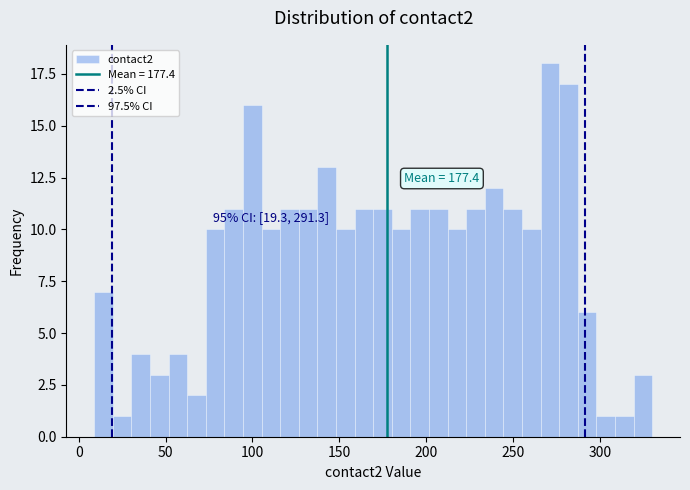

Read against the x-axis, roughly where is the centre of the tallest bar?

270